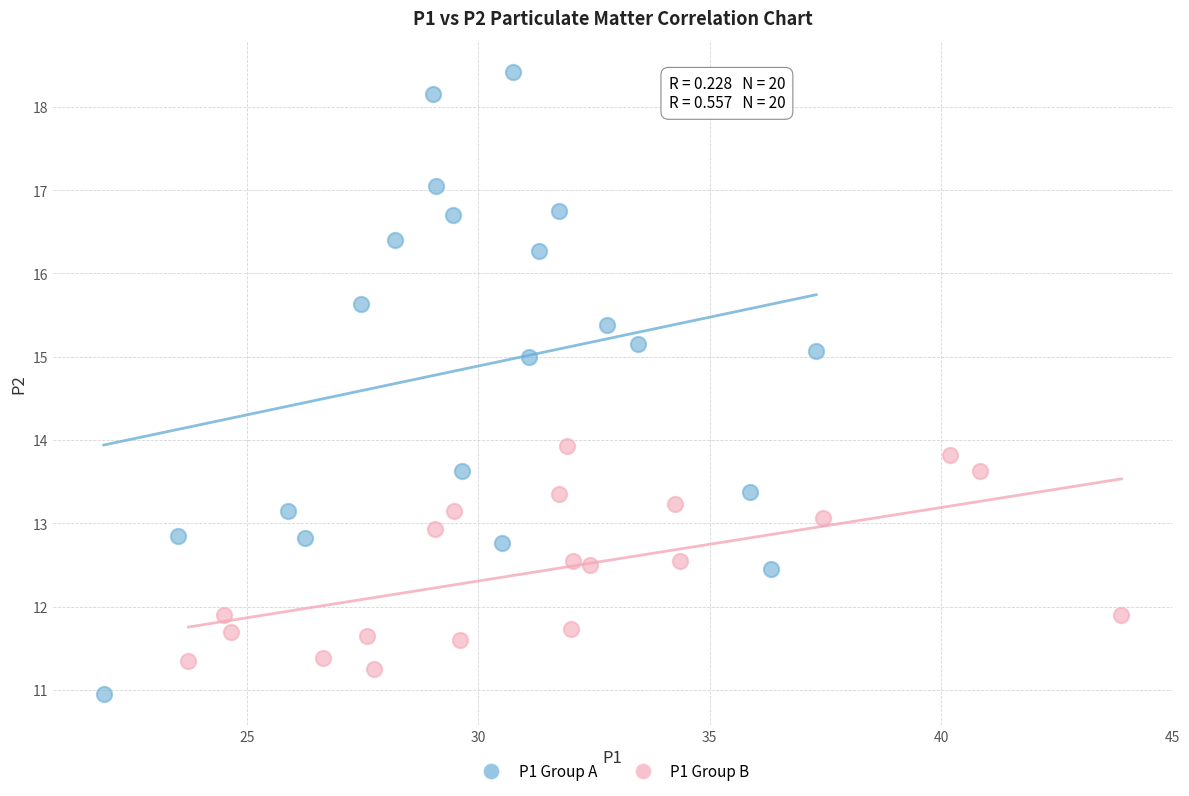

Which series contains the highest Y value?

P1 Group A